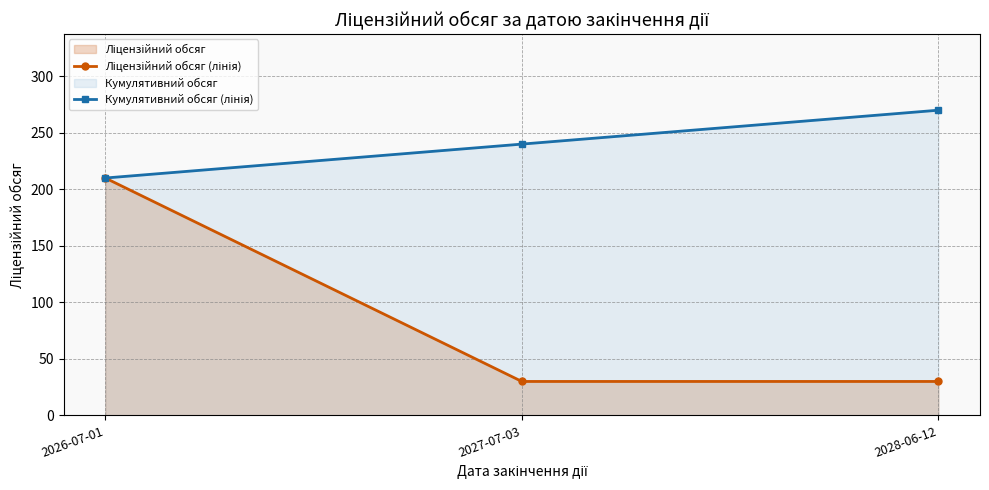

How many categories are shown in the chart?

3